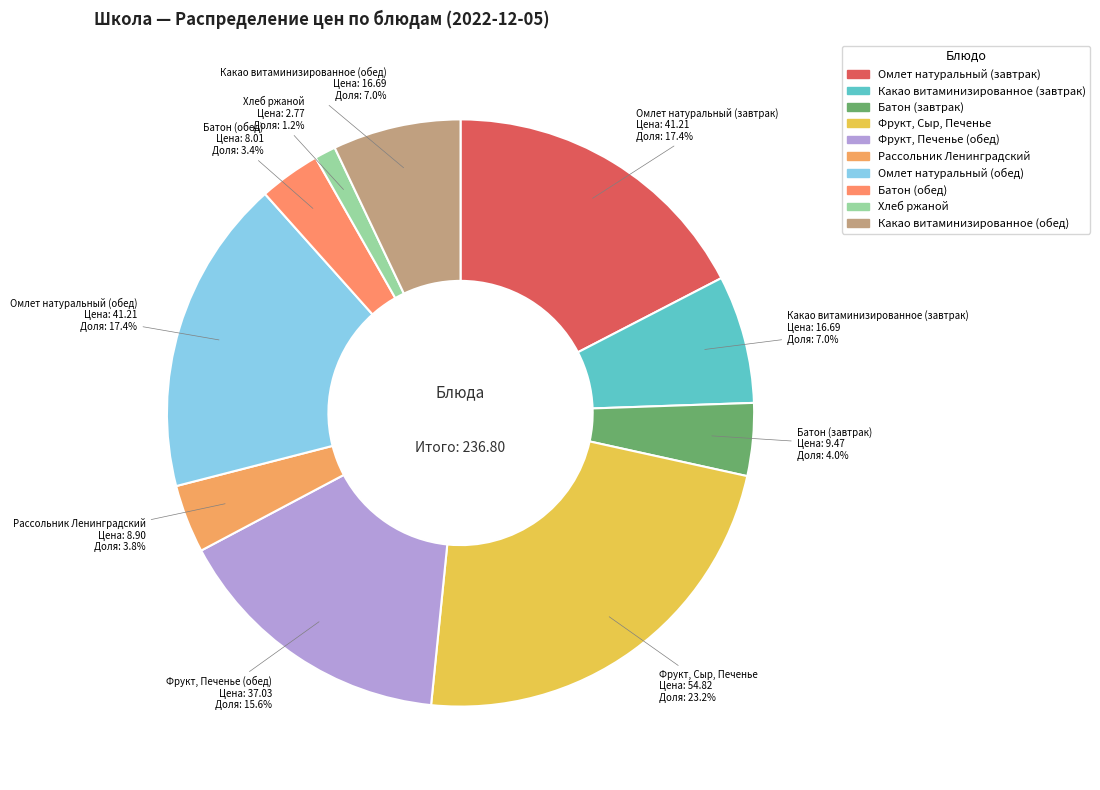

Combined, do Батон (обед) and Омлет натуральный (обед) account for over 50%?

No